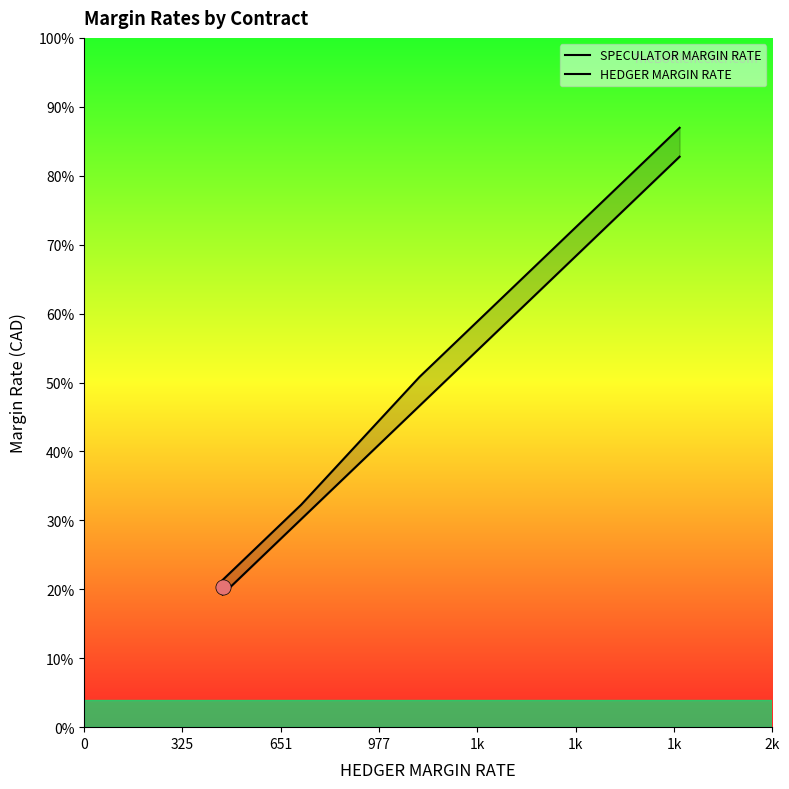

Which series has the largest total across all categories?

SPECULATOR MARGIN RATE